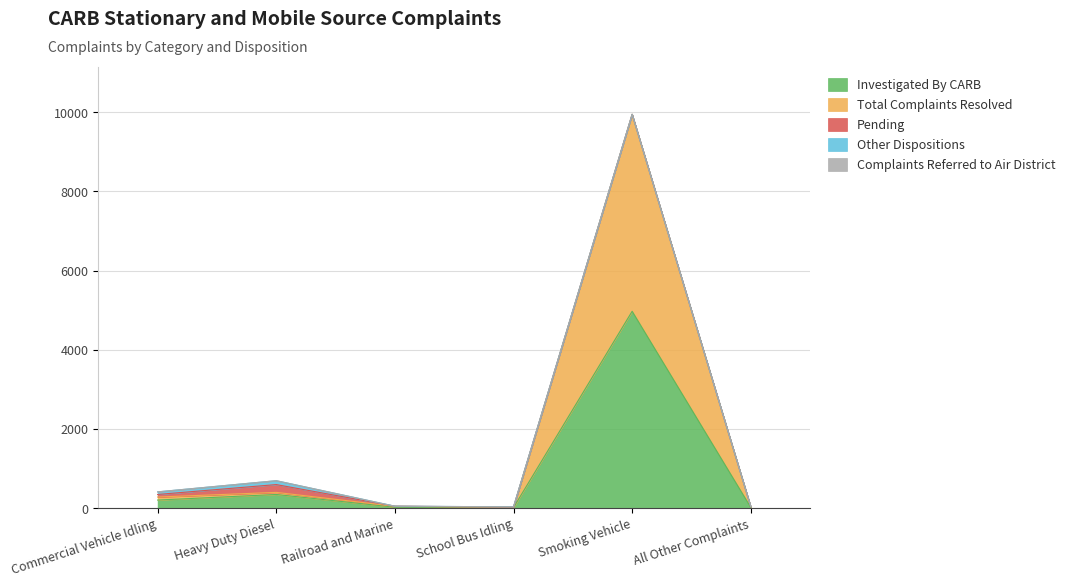

What is the value of the Pending point at the 1st from the left?

65